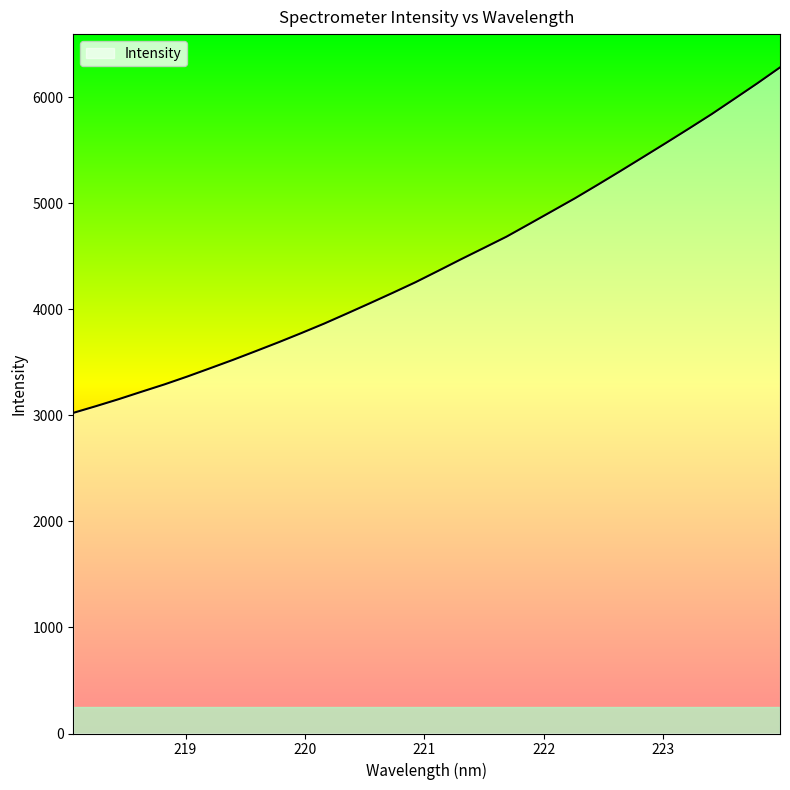

What is the difference between the second highest and second lowest values?

3043.1